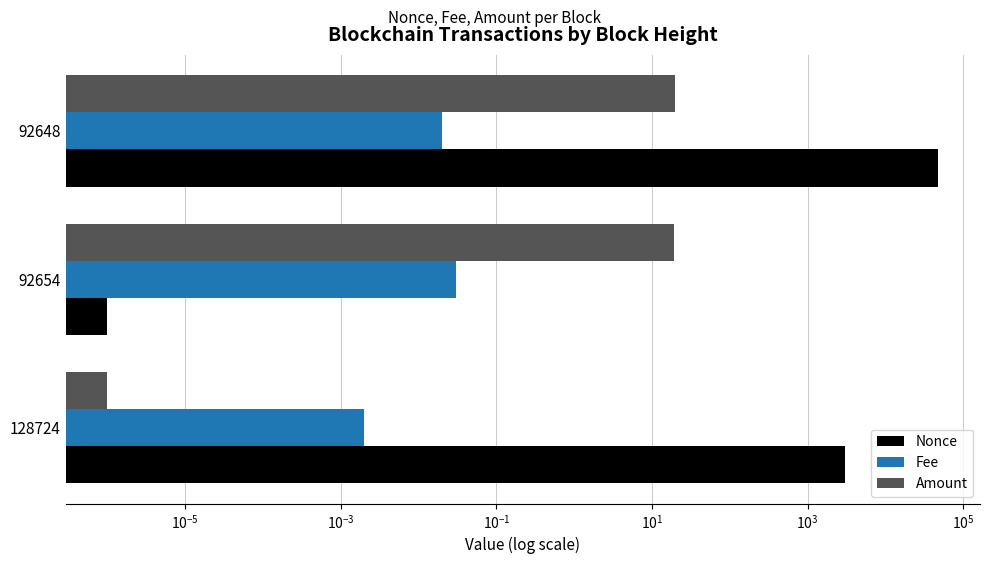

Is it true that Fee equals 0.0 at 92654?

False